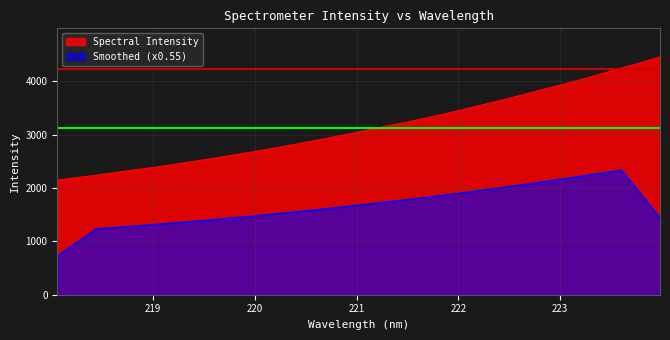

How many lines are shown in the chart?

2